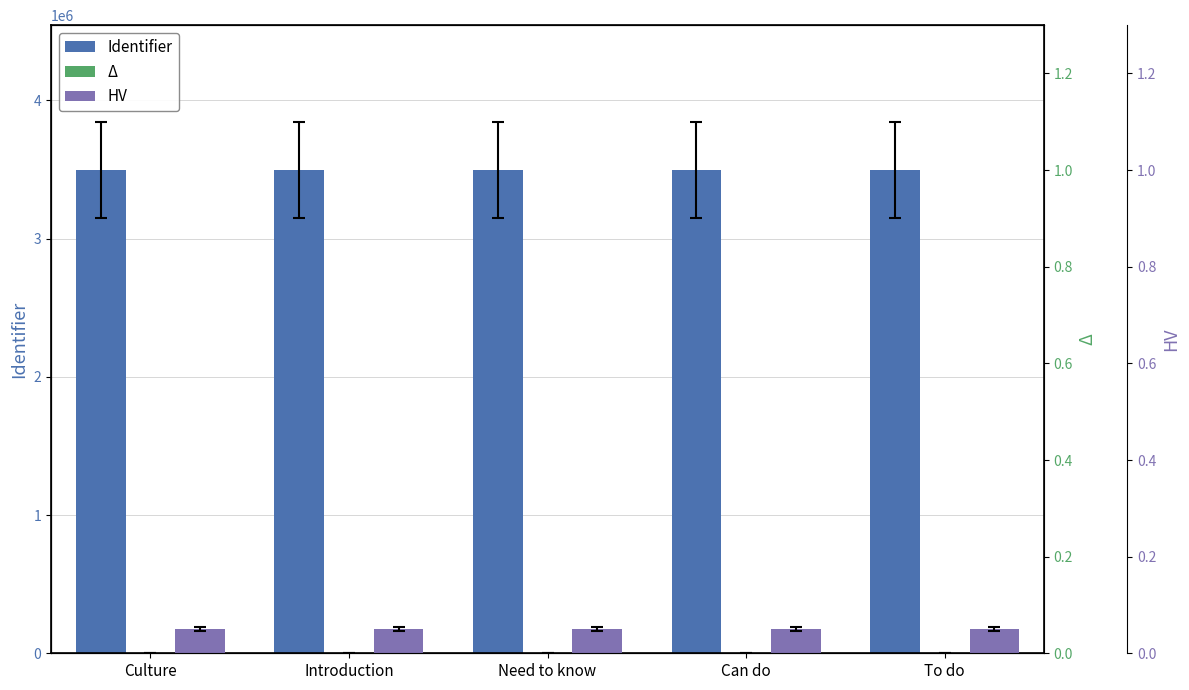

Which series has the largest range (max minus min)?

Identifier